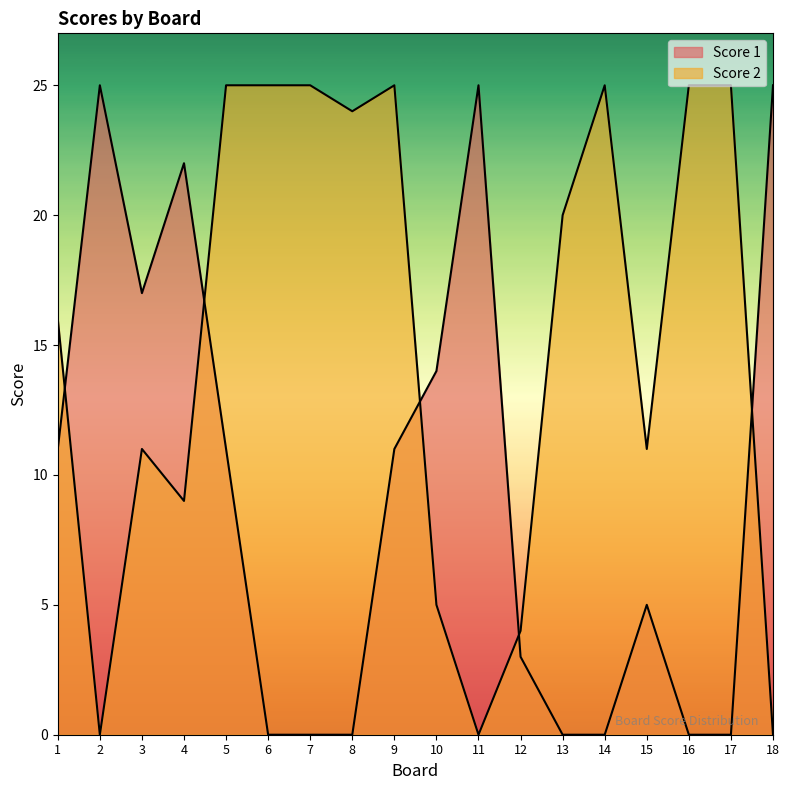

At how many categories does at least one series exceed 5?

17